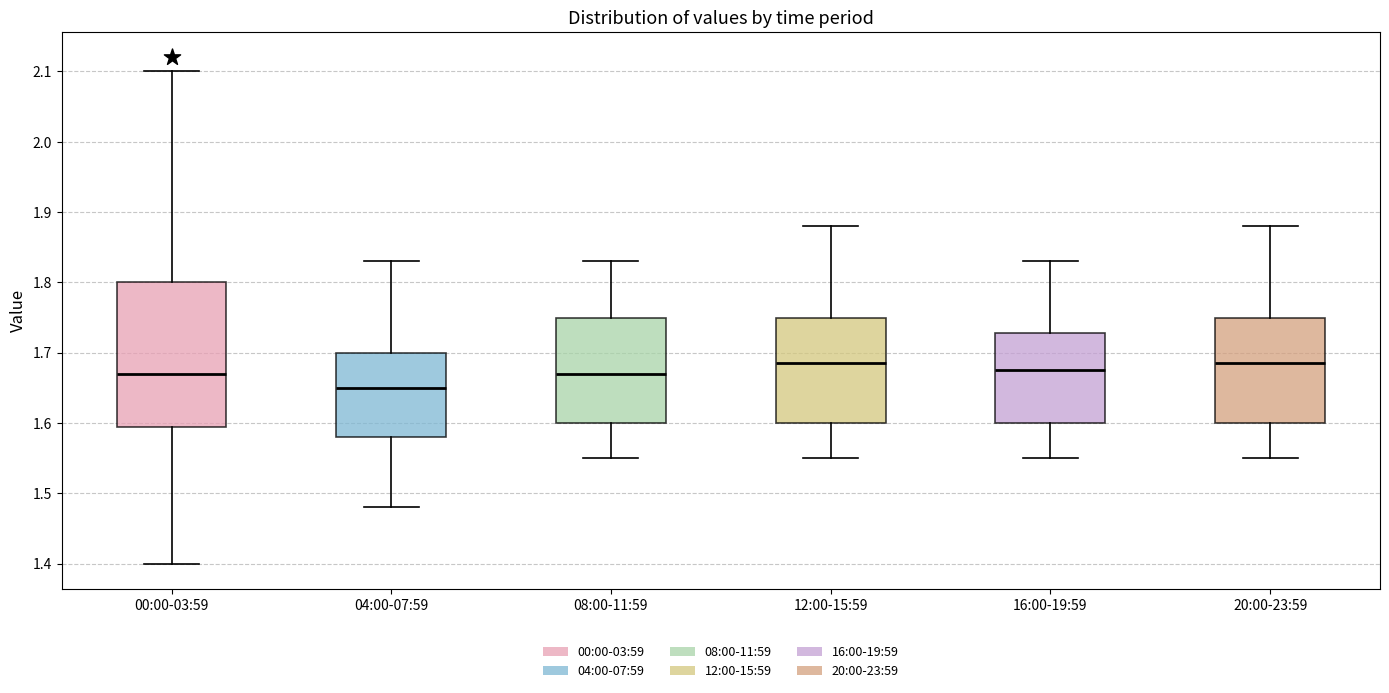

Reading left to right, transcribe this box plot: for each box, give where its median line is, the range the box spans, and where its two whiskers end, as read against the y-axis. The values are not printed on the chart, so give them approximately, as read against the axis.

00:00-03:59: median 1.67, box 1.60 to 1.80, whiskers 1.40 to 2.10
04:00-07:59: median 1.65, box 1.58 to 1.70, whiskers 1.48 to 1.83
08:00-11:59: median 1.67, box 1.60 to 1.75, whiskers 1.55 to 1.83
12:00-15:59: median 1.69, box 1.60 to 1.75, whiskers 1.55 to 1.88
16:00-19:59: median 1.68, box 1.60 to 1.73, whiskers 1.55 to 1.83
20:00-23:59: median 1.69, box 1.60 to 1.75, whiskers 1.55 to 1.88